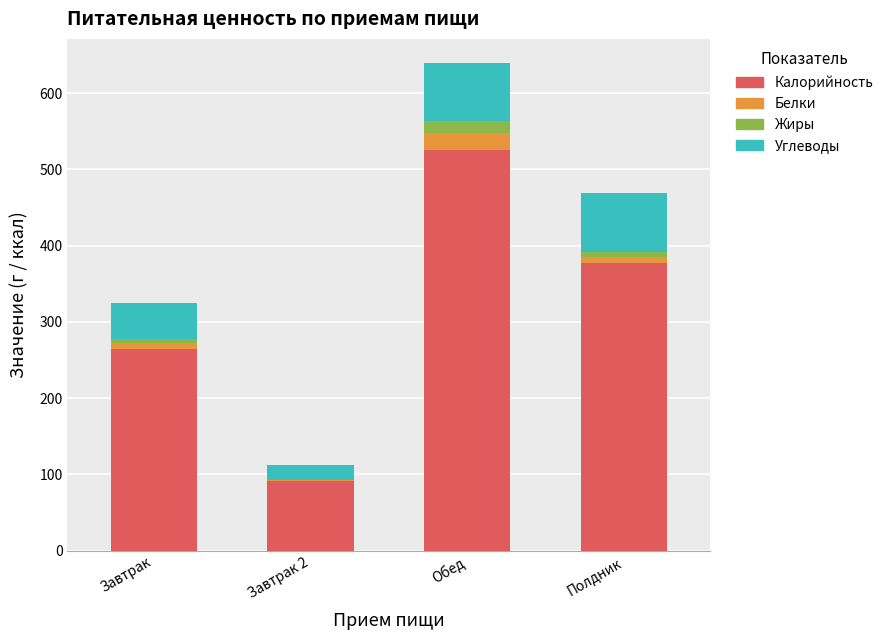

The value of Калорийность at Полдник is 377.3. True or false?

True